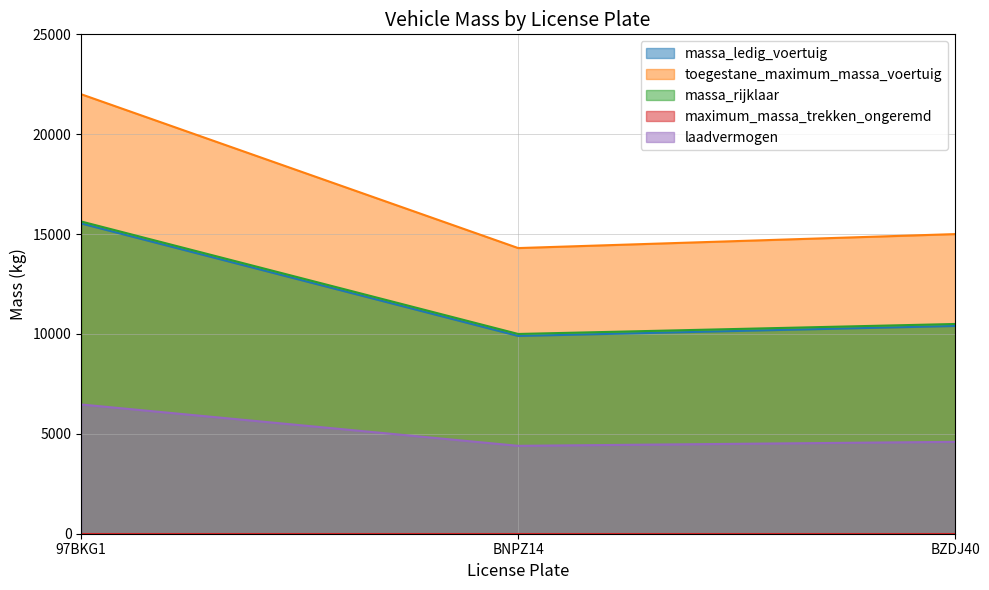

What value does the massa_ledig_voertuig series have at 97BKG1, to the nearest 50?

15550